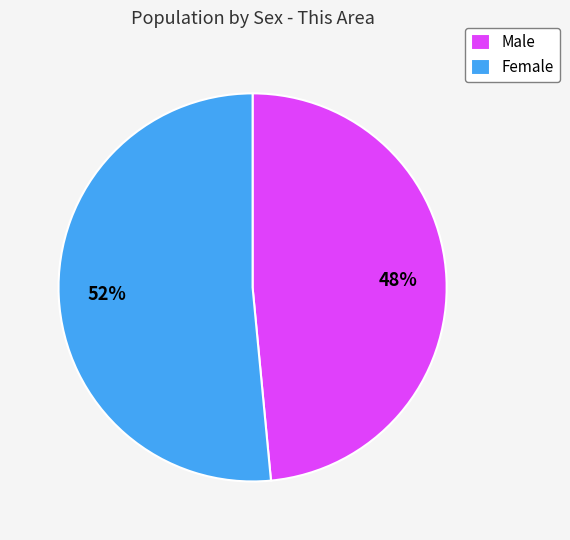

Is Female the majority of the pie?

Yes